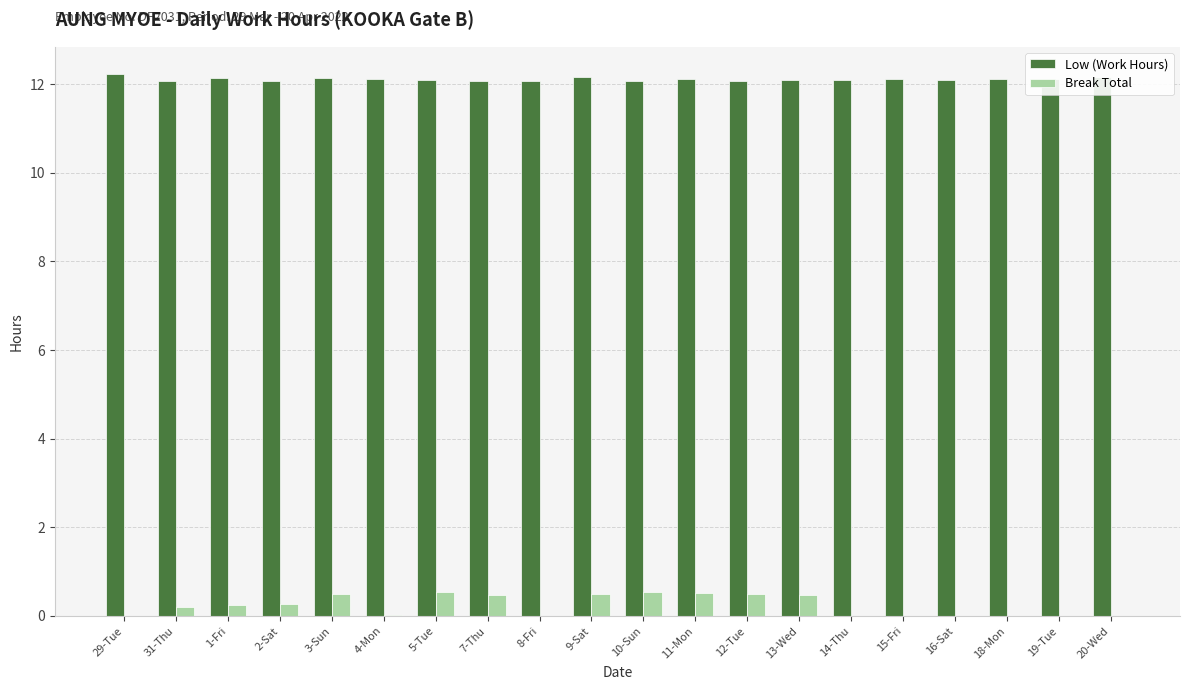

What is the average value of the Break Total series?

0.2